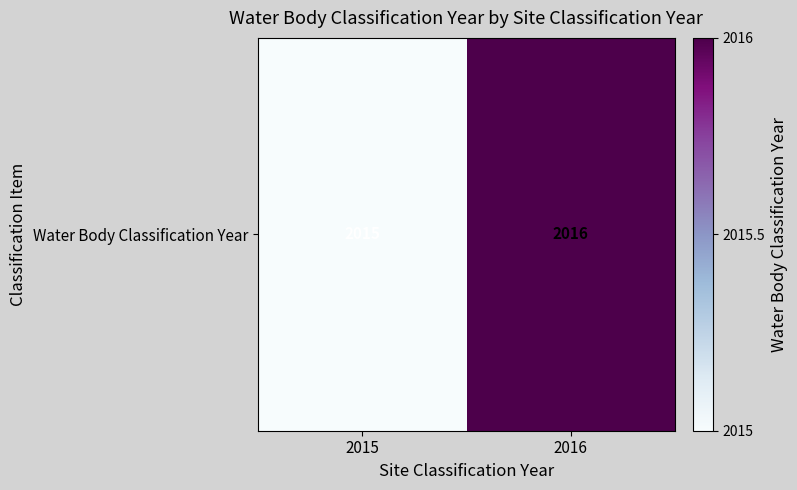

True or false: the data shows 2015 at 2015.

True